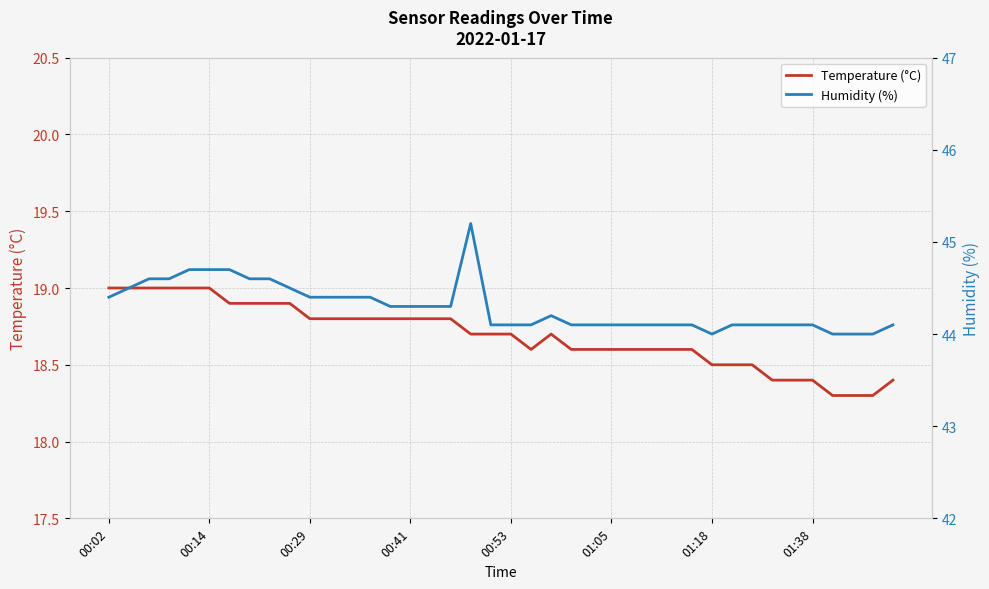

What is the difference between the maximum and minimum values in the Humidity (%) series?

1.2